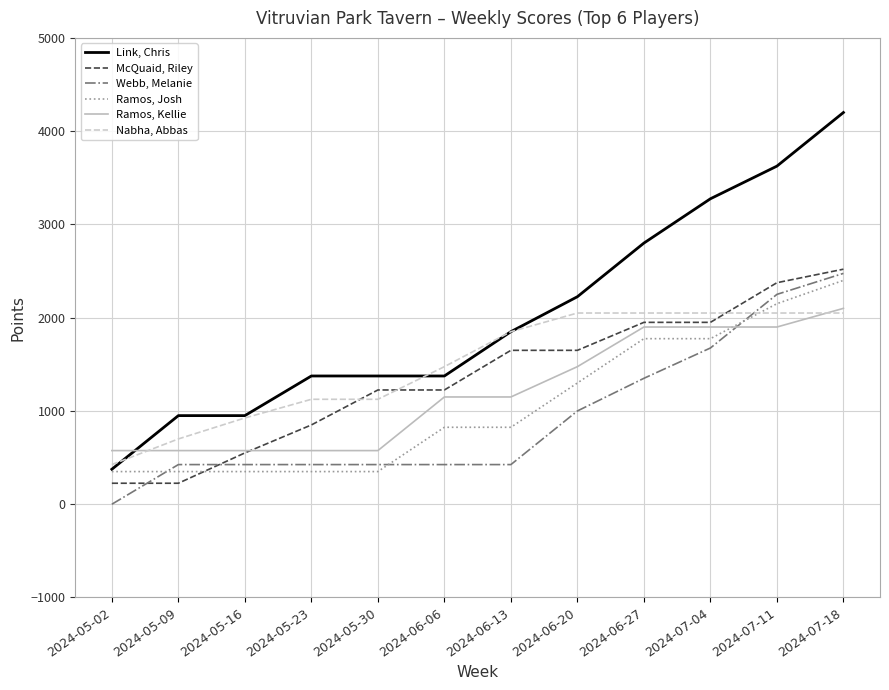

Is the value of Ramos, Josh at 2024-06-27 greater than the value of Nabha, Abbas at 2024-05-09?

Yes